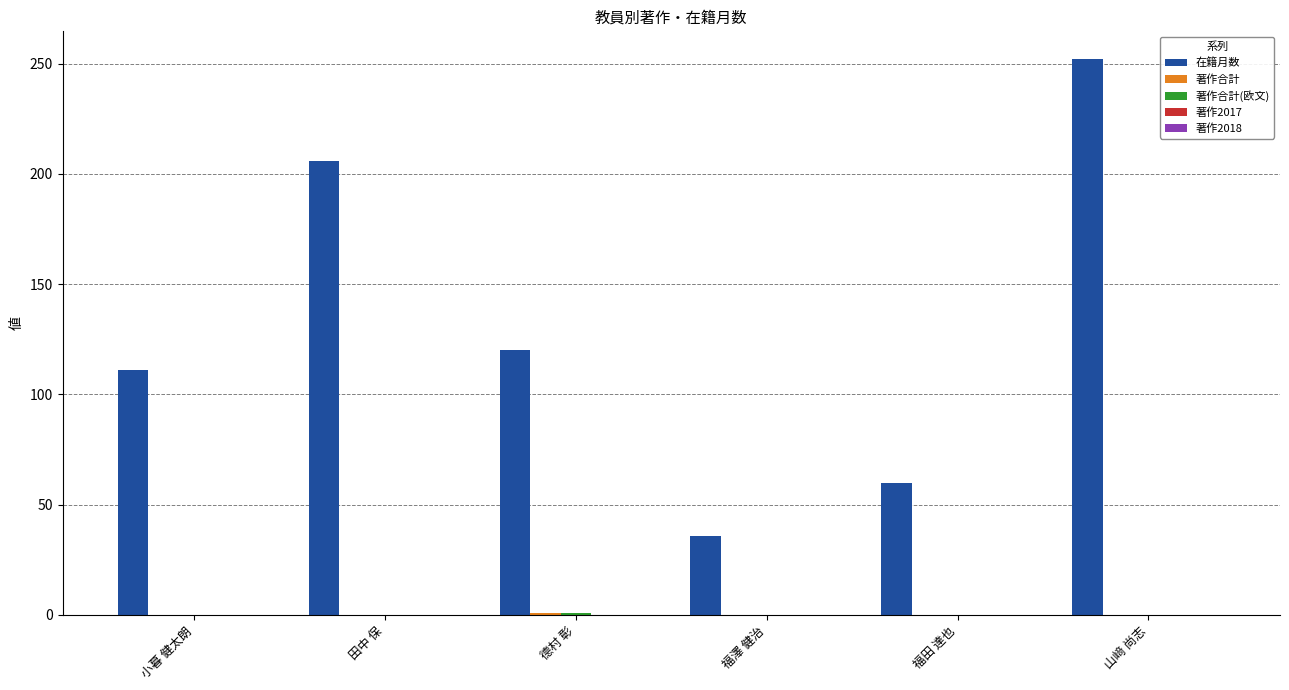

What is the maximum value for 在籍月数?

252